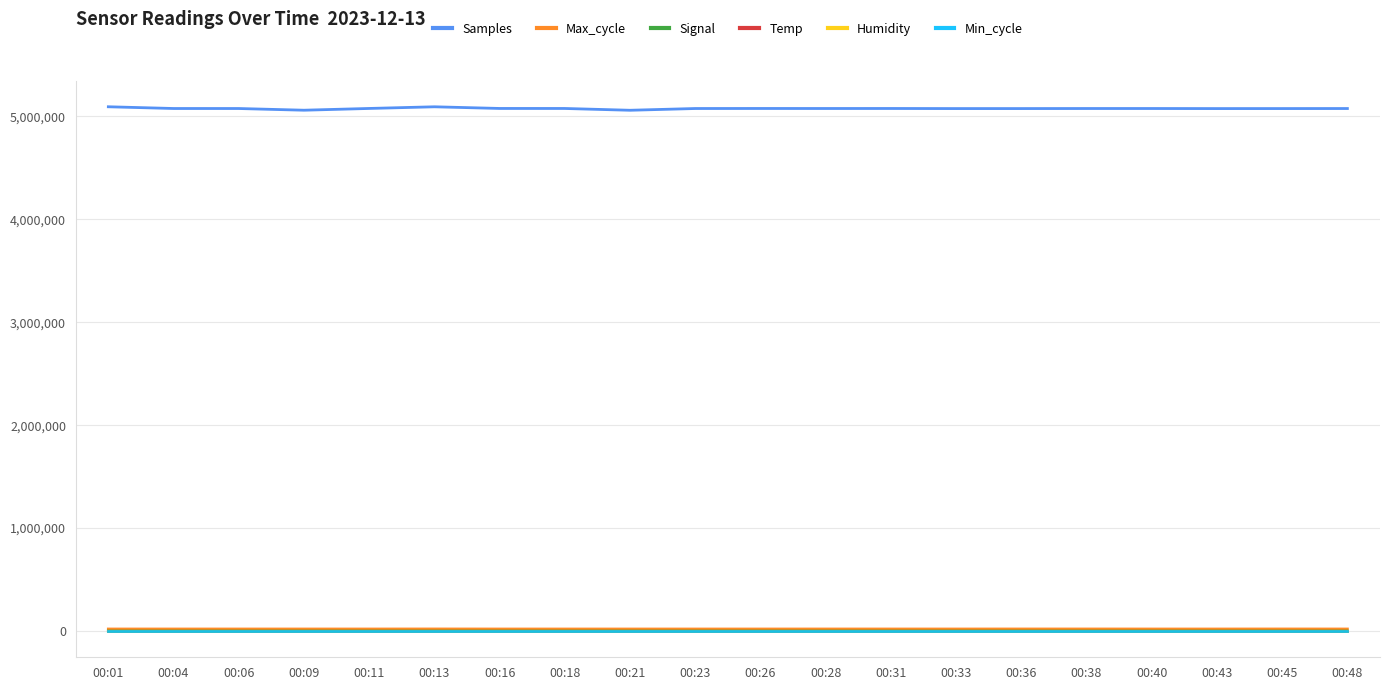

True or false: Signal and Samples cross at least once.

False